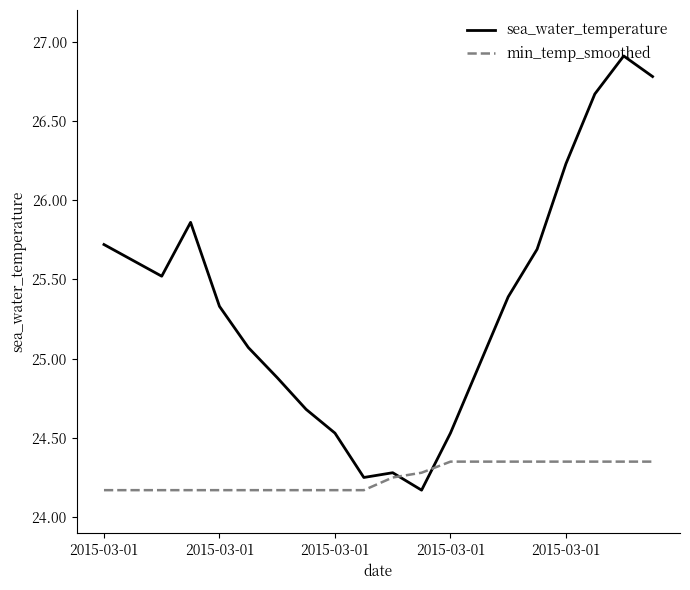

Which series has the widest spread of values?

sea_water_temperature